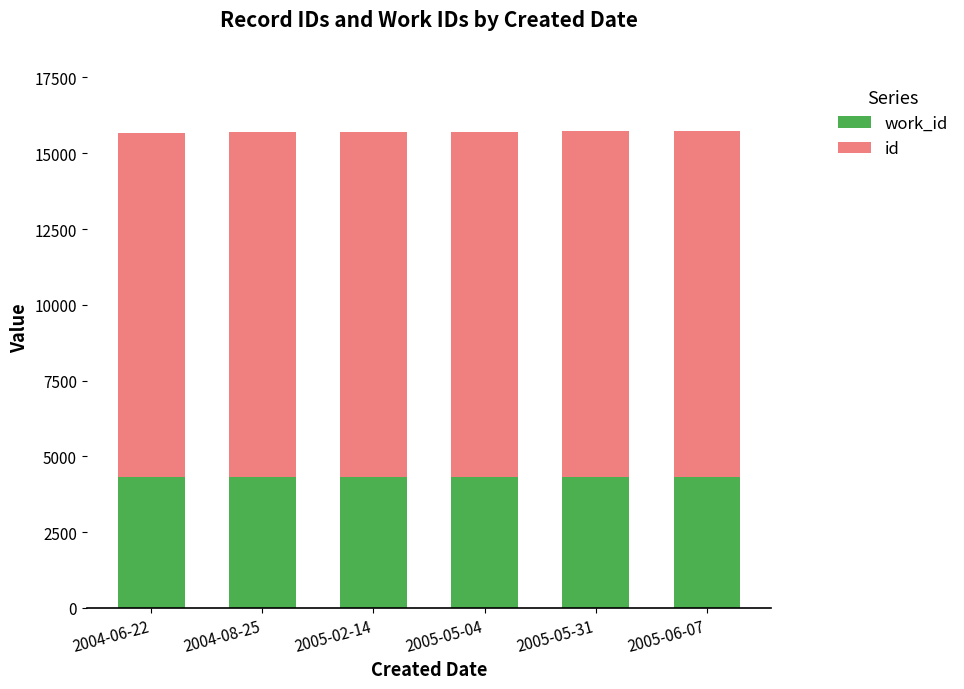

What is the total value across all series at 2005-05-04?

15715